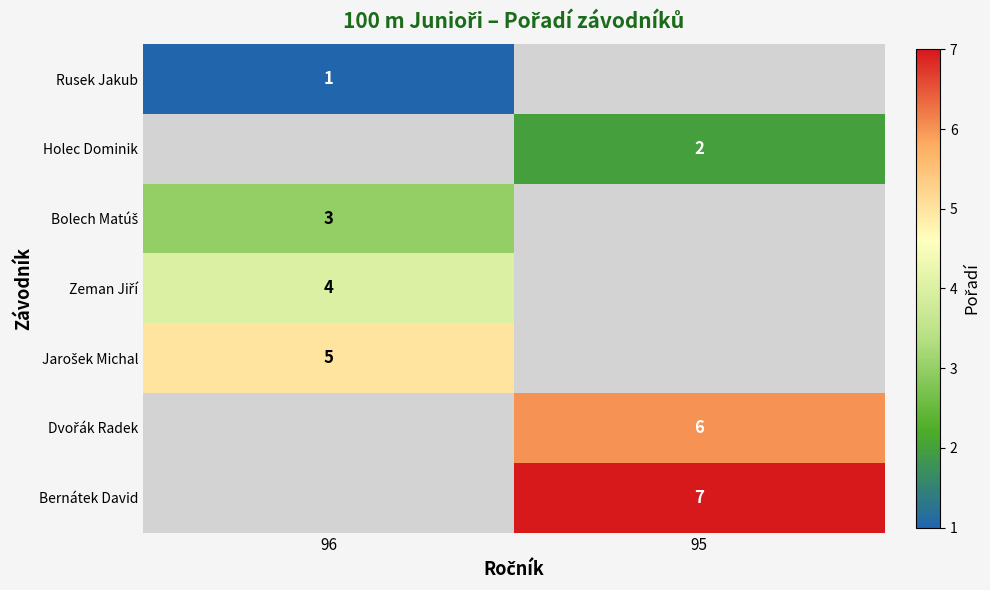

Which label corresponds to the largest value in the chart?

95